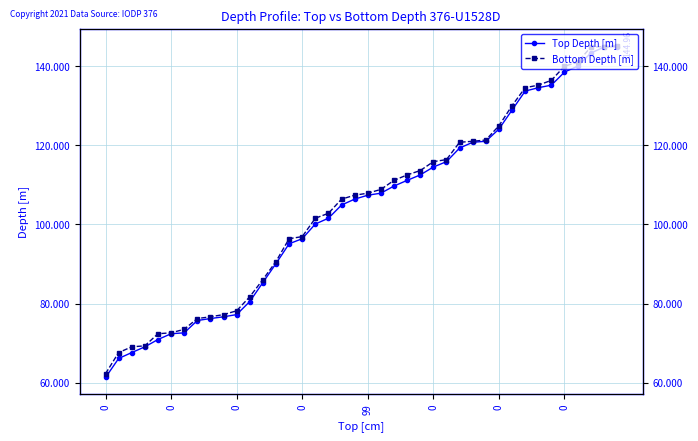

Reading left to right, extract all data points from this chart.

Top Depth [m]: 61.3	66.1	67.6	69.0	70.9	72.4	72.6	75.7	76.2	76.6	77.2	80.5	85.3	90.1	95.1	96.4	100.1	101.6	104.9	106.4	107.4	107.9	109.7	111.1	112.5	114.5	115.9	119.3	120.8	121.0	124.1	128.9	133.7	134.6	135.2	138.5	140.0	143.3	144.8	145.0
Bottom Depth [m]: 62.2	67.6	69.0	69.3	72.4	72.6	73.5	76.2	76.6	77.2	78.2	81.7	86.0	90.6	96.4	96.9	101.6	102.8	106.4	107.4	107.9	108.8	111.1	112.5	113.6	115.9	116.4	120.8	121.0	121.3	124.9	130.0	134.6	135.2	136.4	140.0	141.0	144.8	145.0	145.1